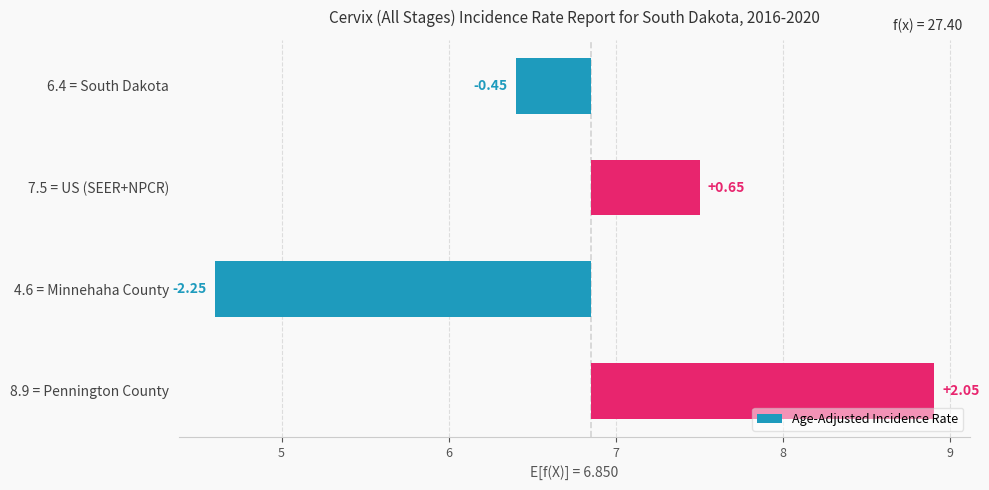

Reading left to right, what are all the values shown in this chart?

-0.4	0.7	-2.2	2.1